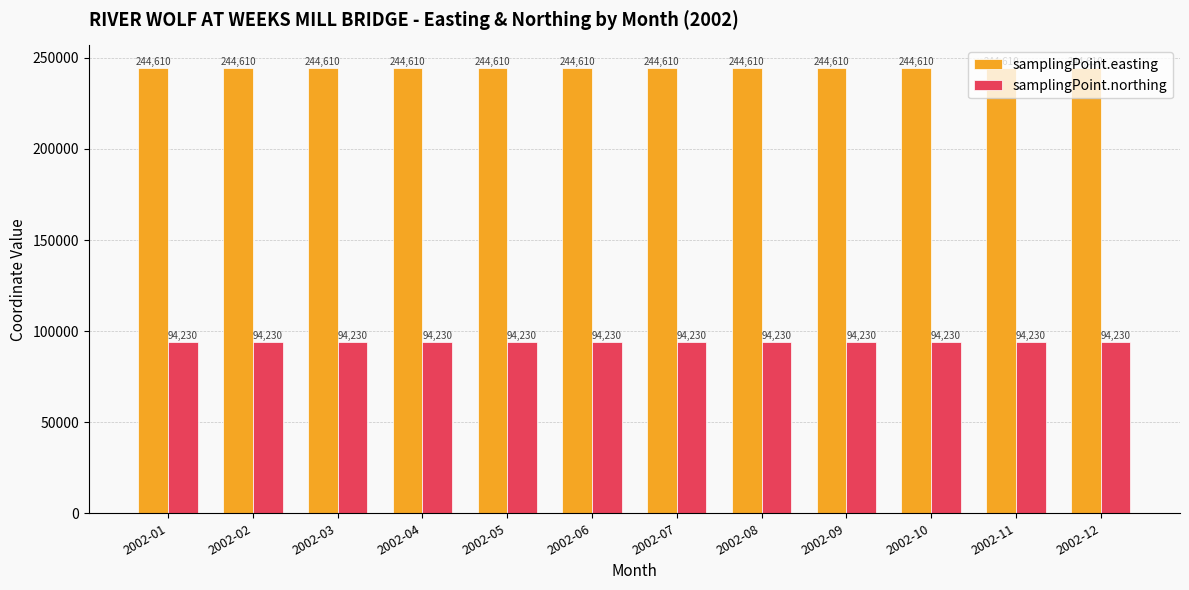

Rank the series by their maximum value, from lowest to highest.

samplingPoint.northing, samplingPoint.easting